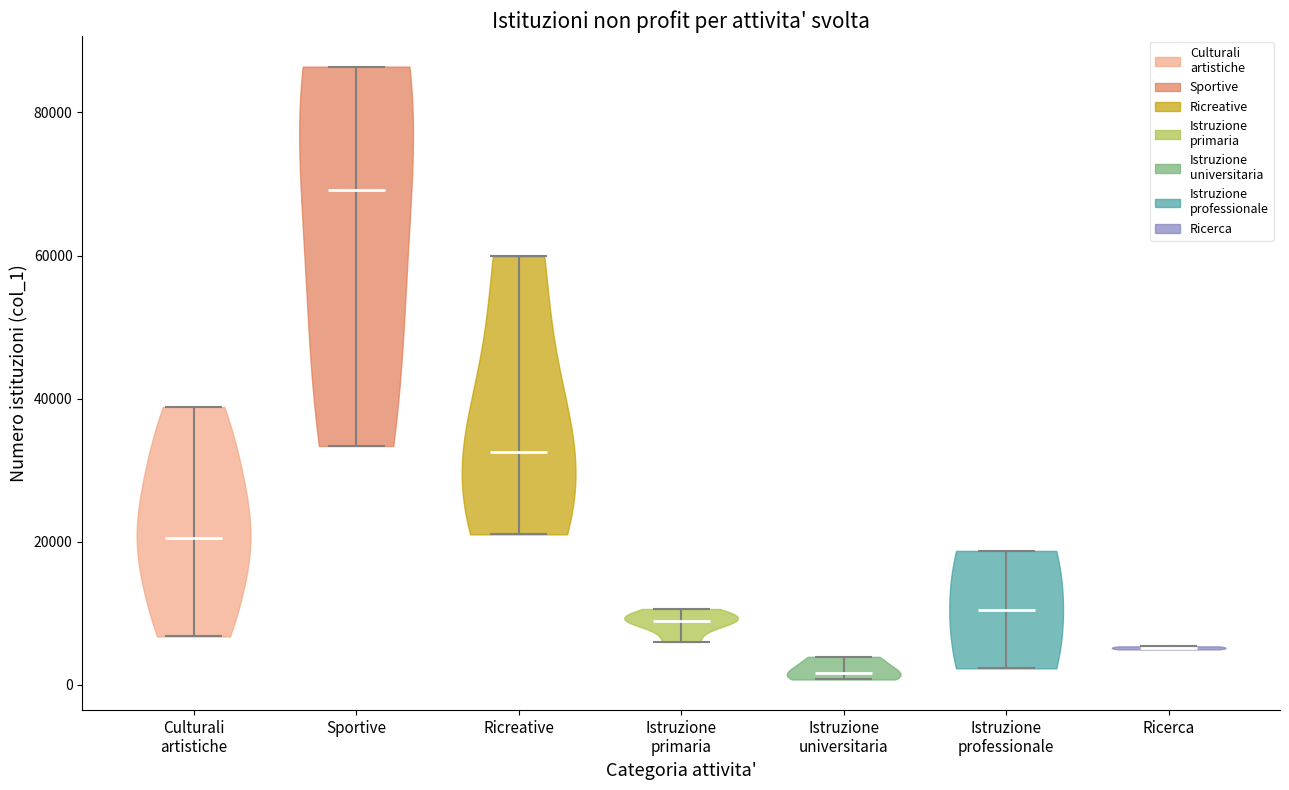

Reading left to right, read every violin against the y-axis: where its median line is, and the lowest and highest points it reaches. The values are not printed on the chart, so give them approximately, as read against the axis.

Culturali artistiche: median line 20000, lowest point 6000, highest point 38000
Sportive: median line 70000, lowest point 34000, highest point 86000
Ricreative: median line 32000, lowest point 22000, highest point 60000
Istruzione primaria: median line 8000, lowest point 6000, highest point 10000
Istruzione universitaria: median line 2000, lowest point 0, highest point 4000
Istruzione professionale: median line 10000, lowest point 2000, highest point 18000
Ricerca: median line 6000, lowest point 4000, highest point 6000